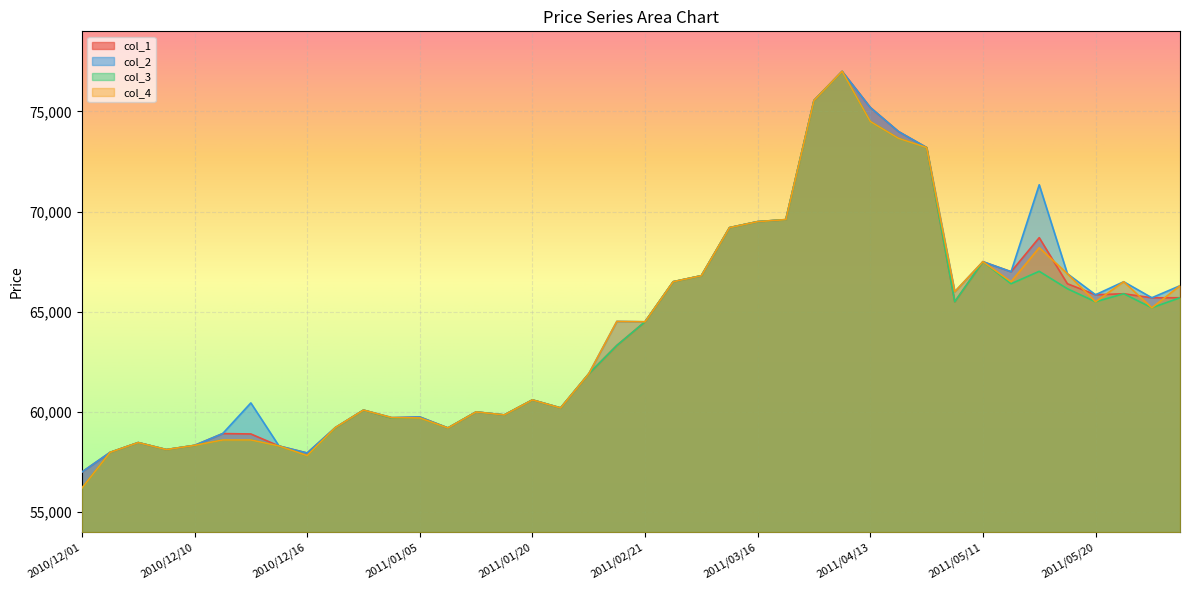

What is the smallest value displayed?

56200